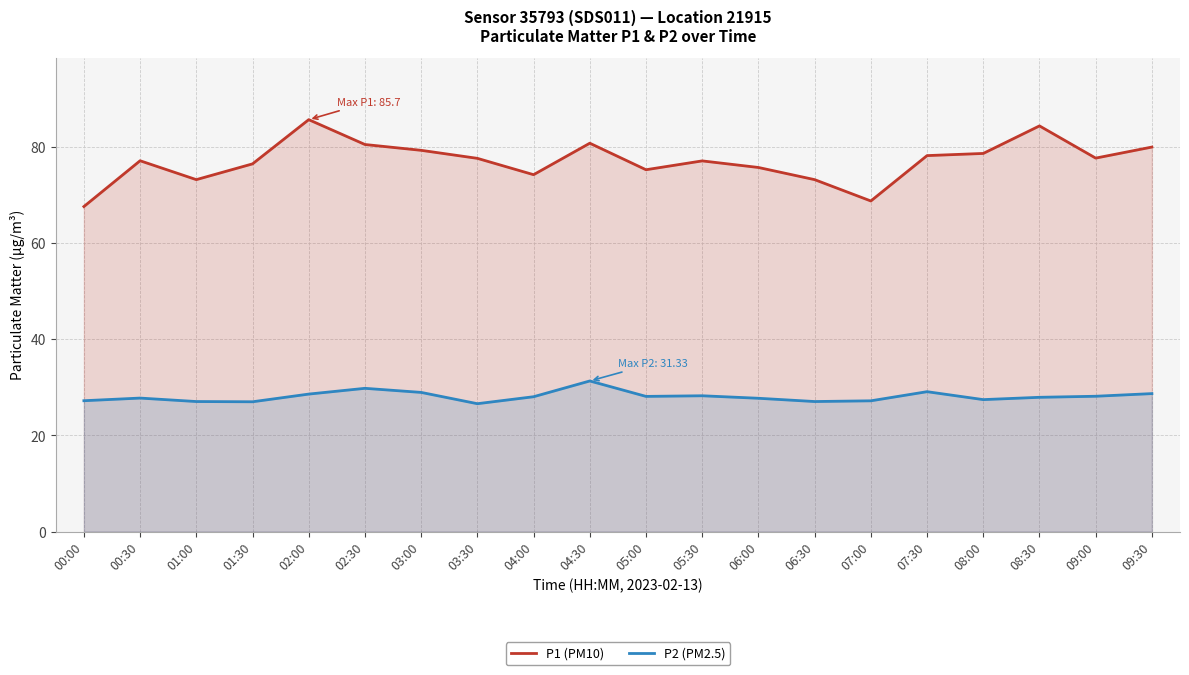

True or false: P1 (PM10) and P2 (PM2.5) cross at least once.

False